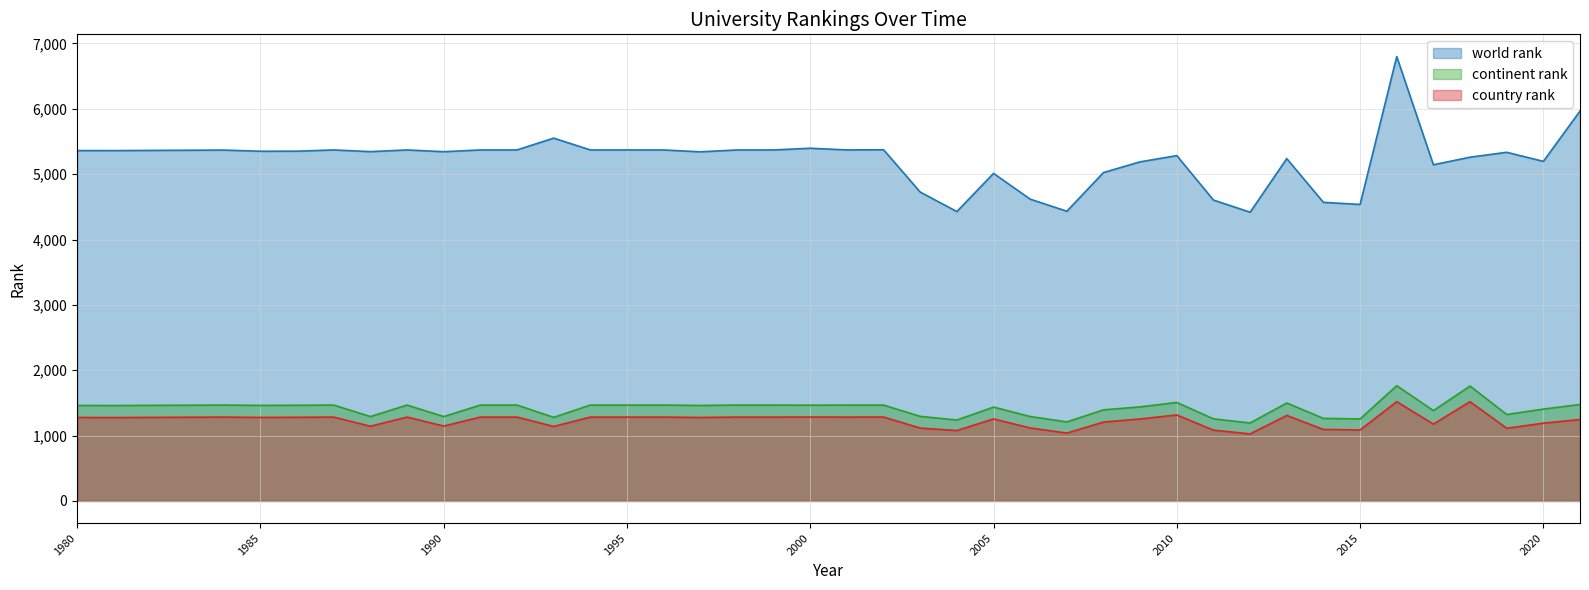

True or false: continent rank and country rank intersect in this chart.

False